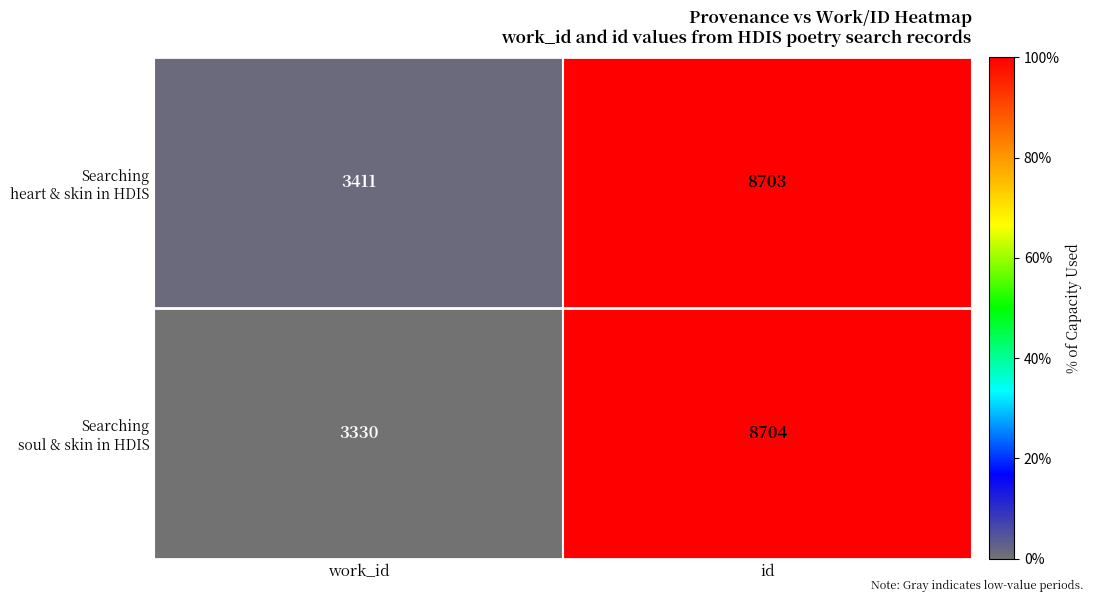

What is the difference between the highest and lowest values at work_id?

81